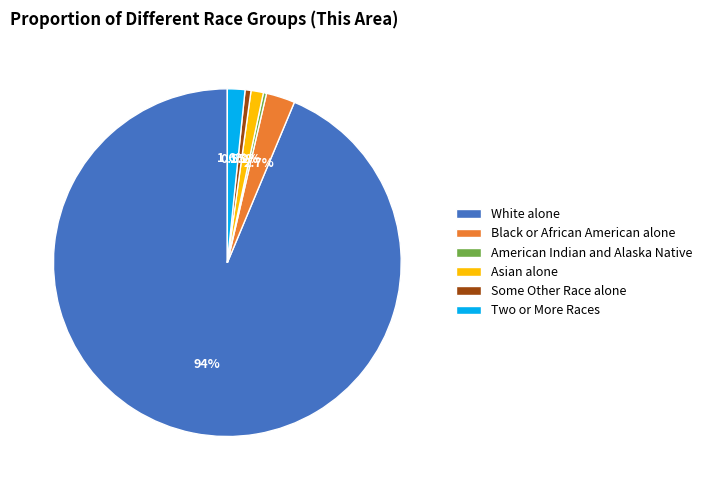

Which slice is the largest?

White alone